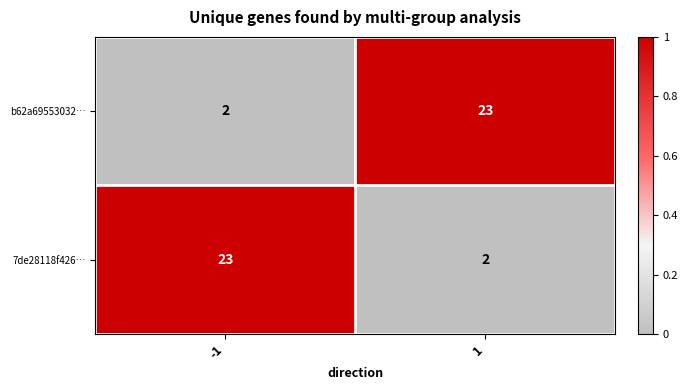

What is the difference between the highest and lowest values at 1?

21